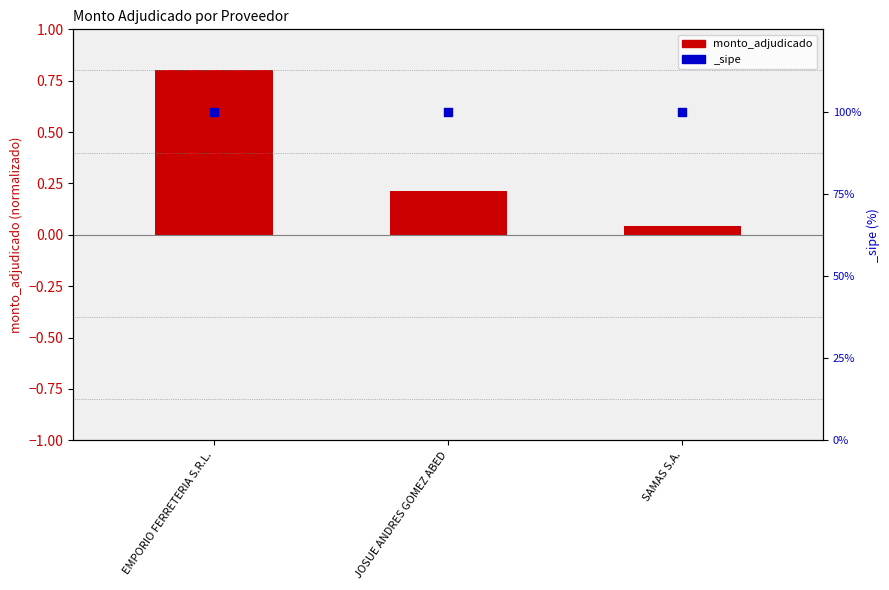

What is the change in value from EMPORIO FERRETERIA S.R.L. to SAMAS S.A.?

-0.8